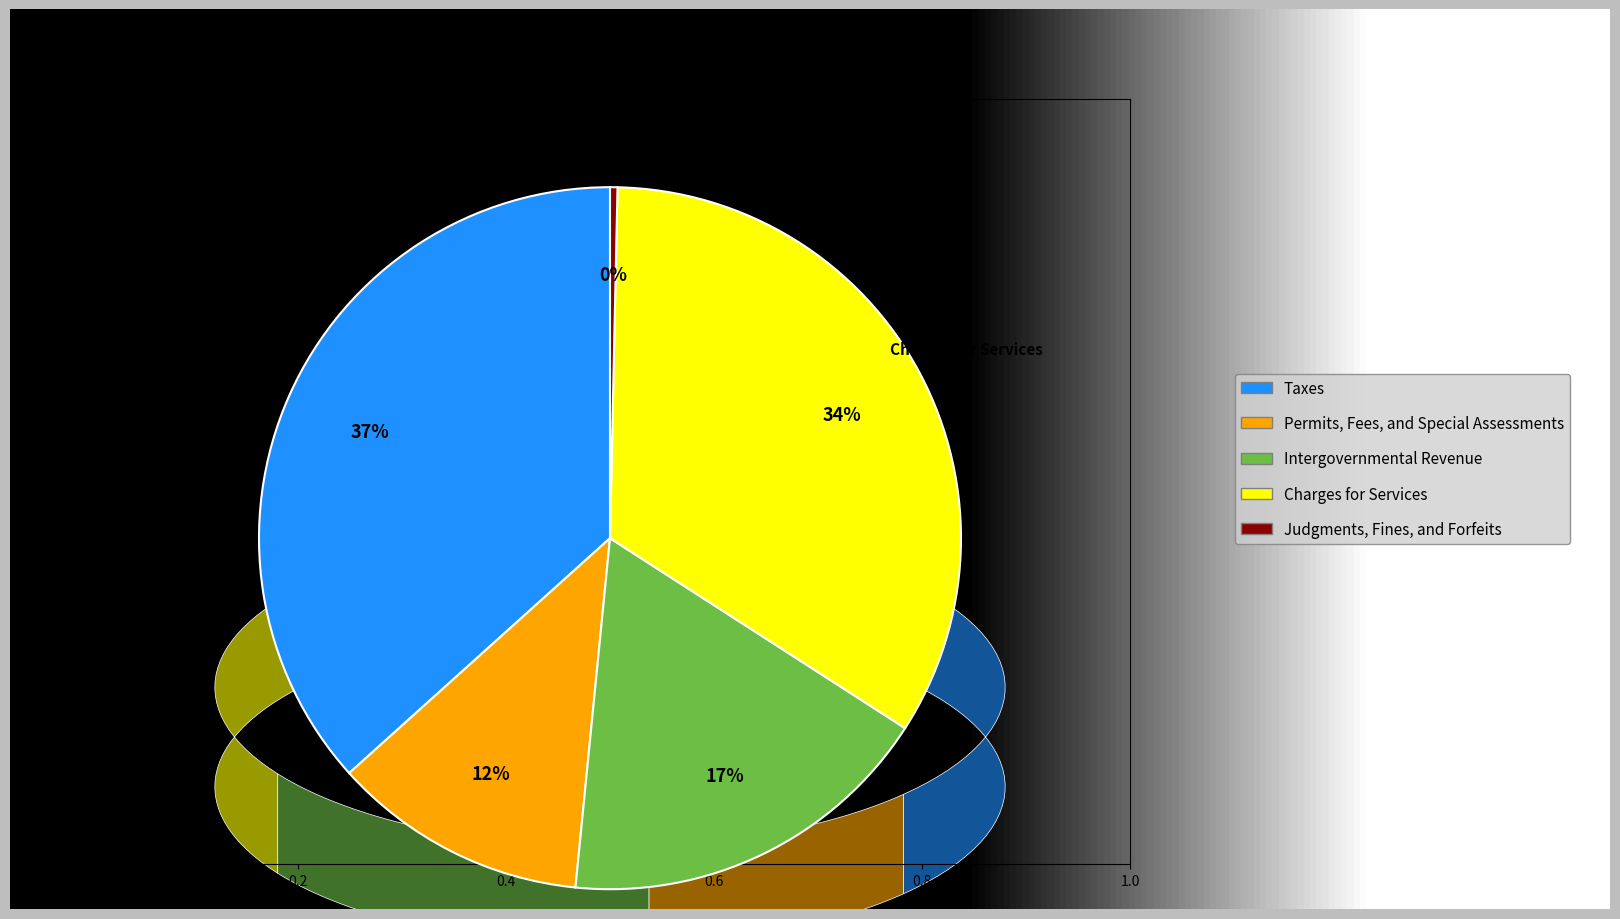

To the nearest percent, what is the average slice percentage?

20%